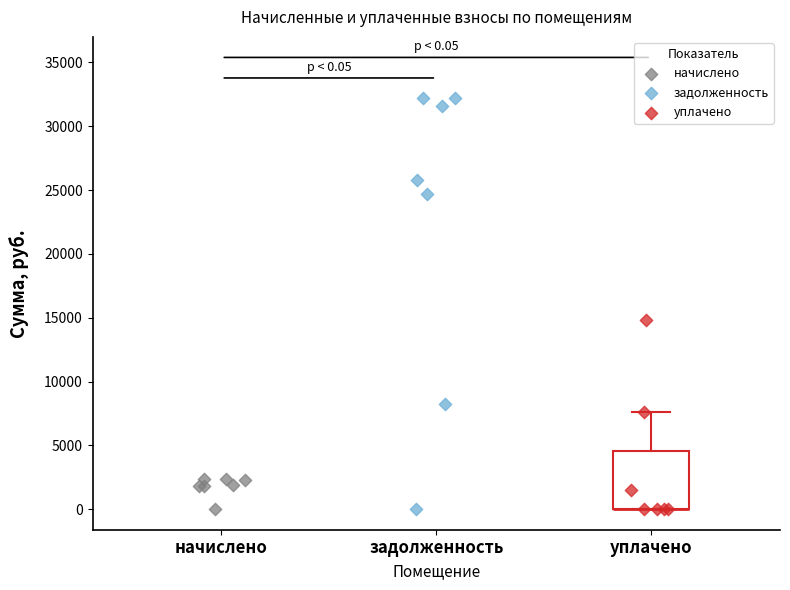

Which series reaches the maximum Y coordinate?

задолженность